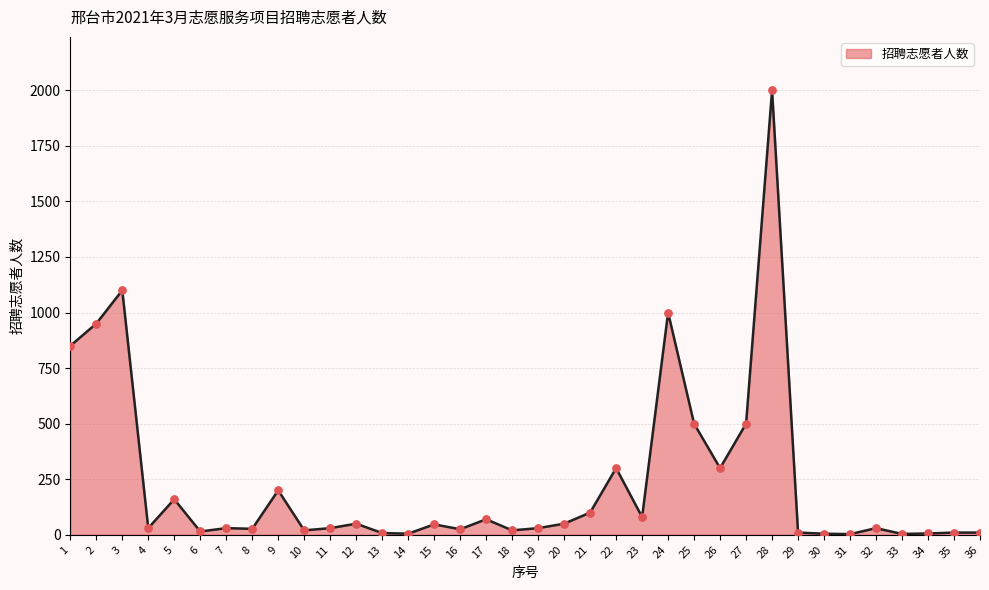

Approximately how many times larger is the value at 23 compared to 19?

2.7